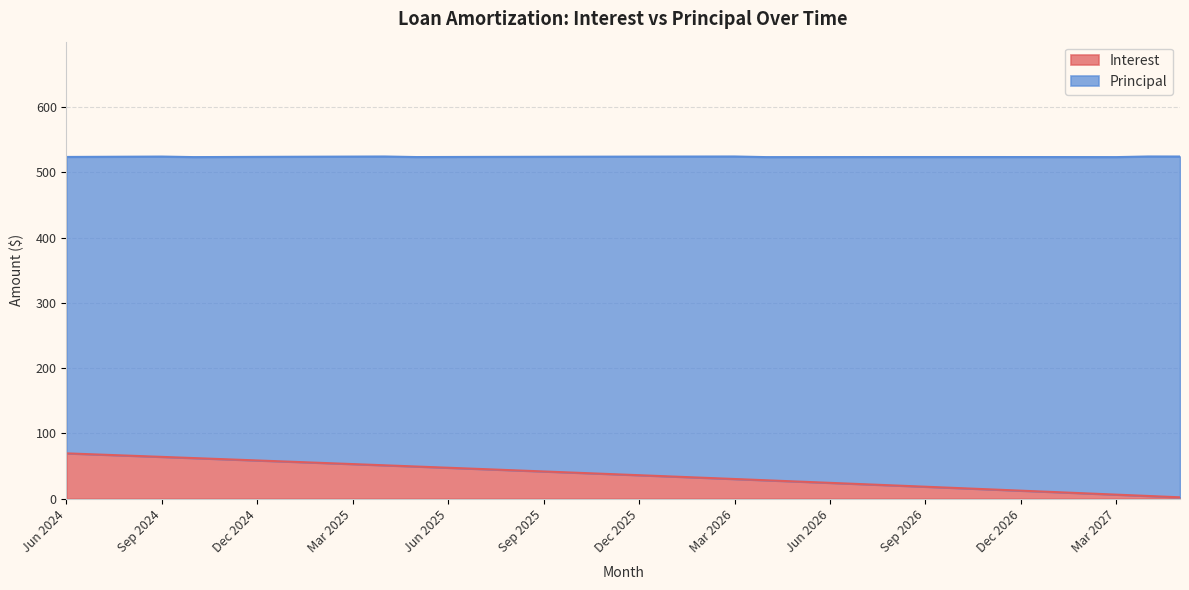

How many lines are shown in the chart?

2